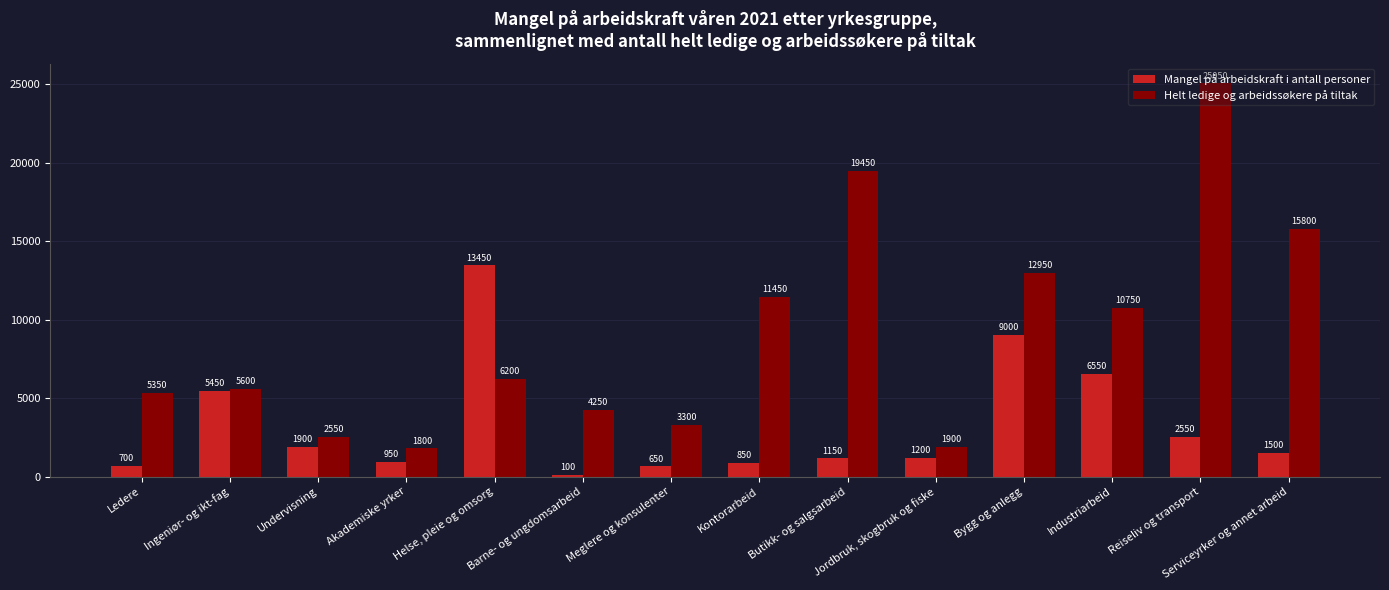

What is the difference between the highest and lowest values at Butikk- og salgsarbeid?

18300